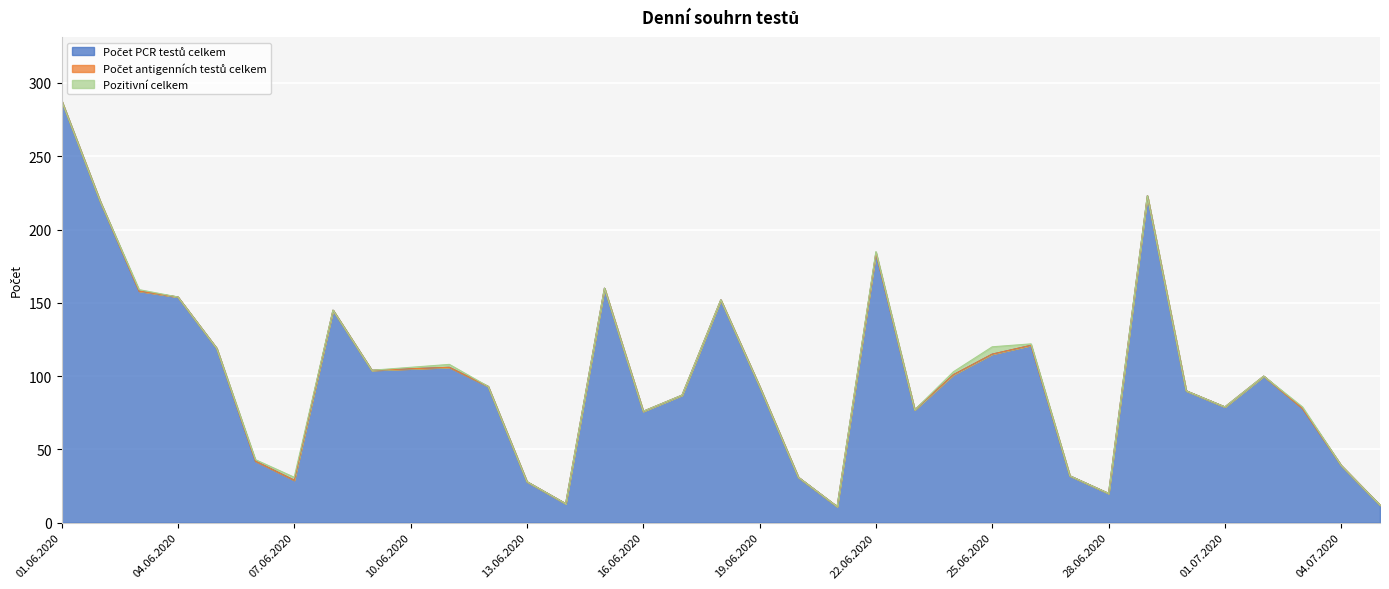

Which series has the widest spread of values?

Počet PCR testů celkem